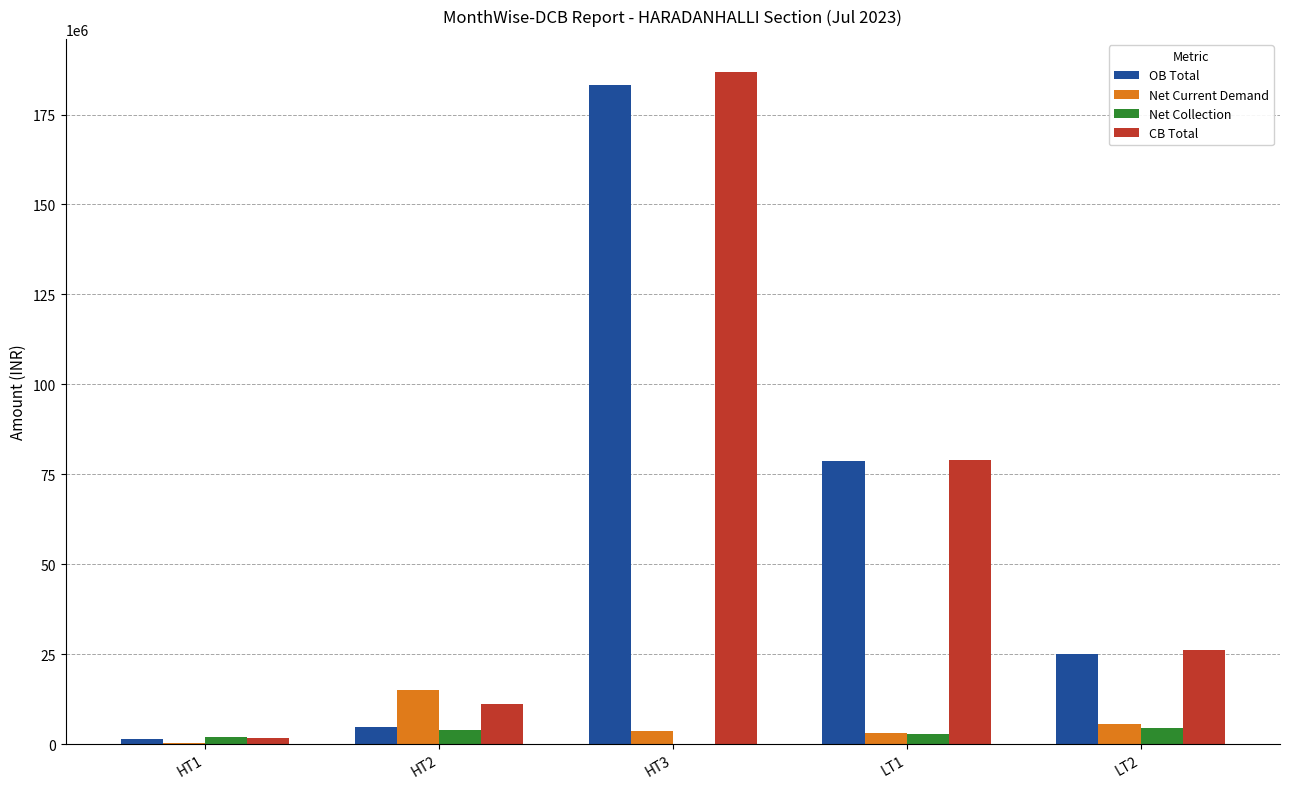

Where is CB Total nearest to the value 94218053?

LT1